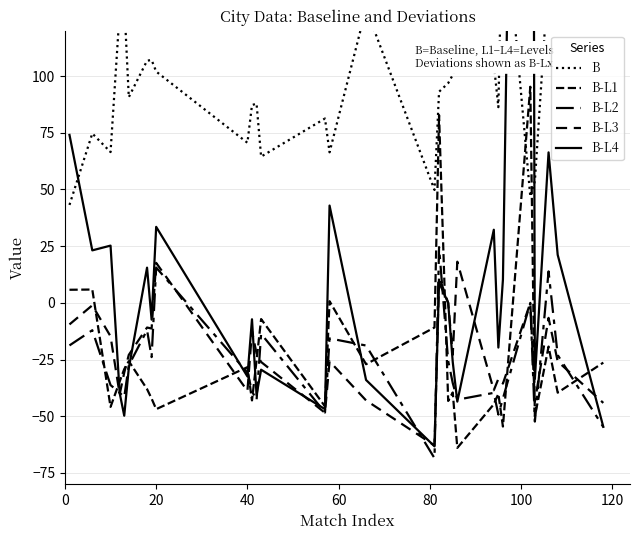

How many interior local valleys does the B-L3 series have?

9